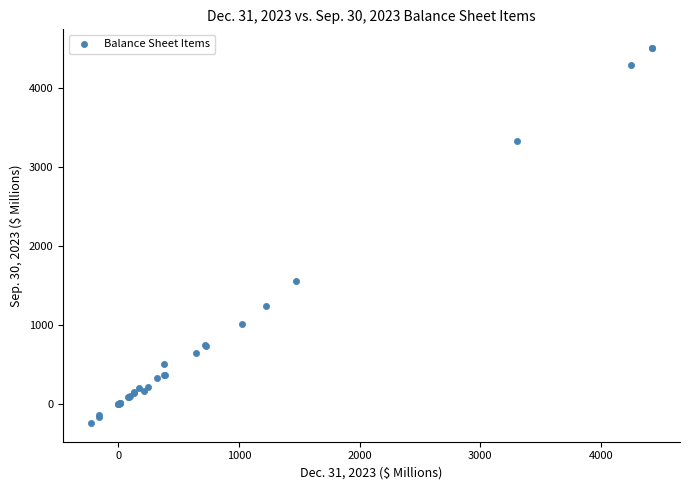

What Y value in the scatter plot is closest to 2135?

1556.6